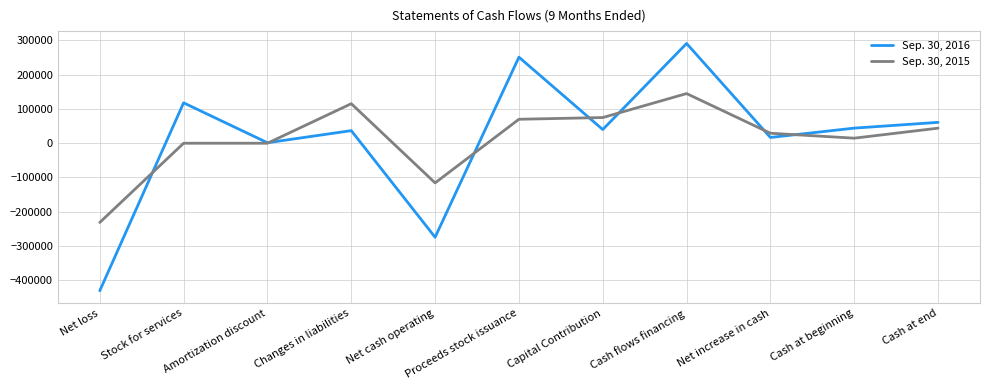

Between Proceeds stock issuance and Cash at beginning, which series saw the biggest shift?

Sep. 30, 2016